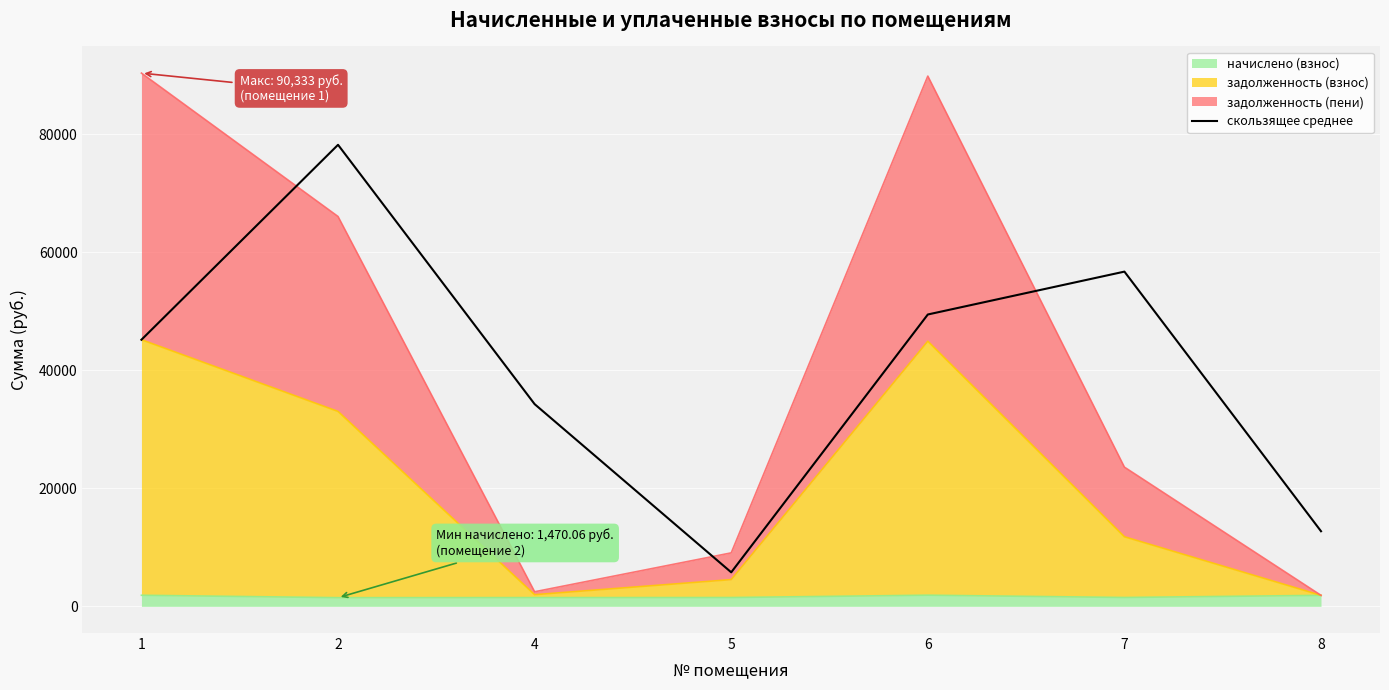

How many points are higher than both their immediate neighbors (excluding endpoints)?

2